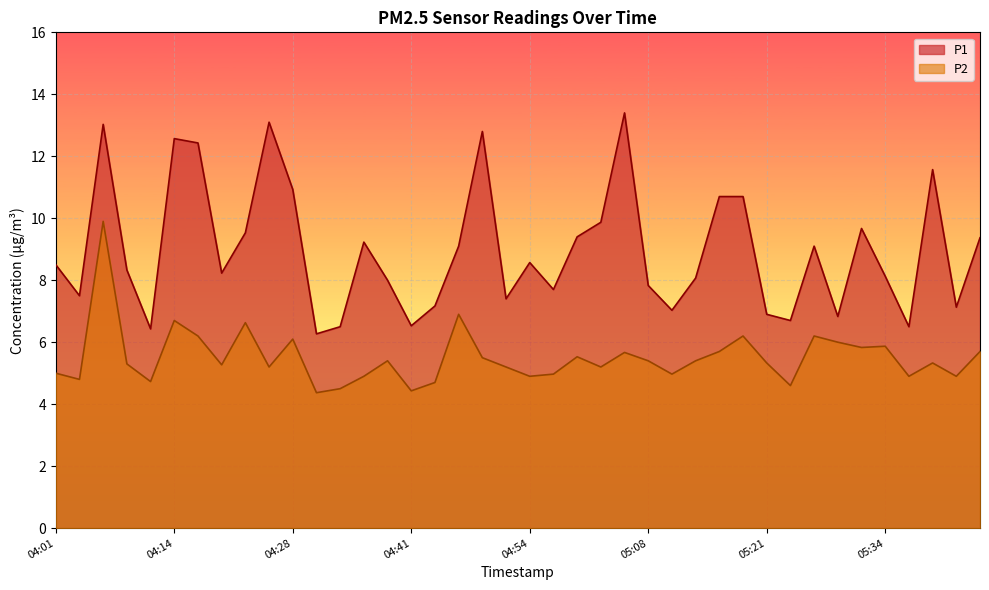

Which series has the largest range (max minus min)?

P1